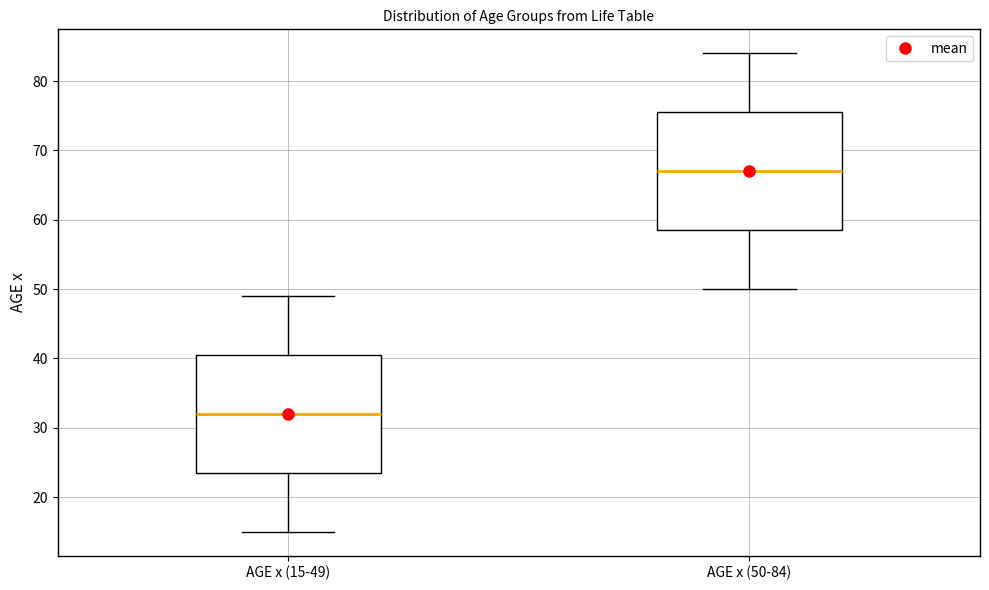

Reading left to right, transcribe this box plot: for each box, give where its median line is, the range the box spans, and where its two whiskers end, as read against the y-axis. The values are not printed on the chart, so give them approximately, as read against the axis.

AGE x (15-49): median 32, box 24 to 41, whiskers 15 to 49
AGE x (50-84): median 67, box 59 to 76, whiskers 50 to 84